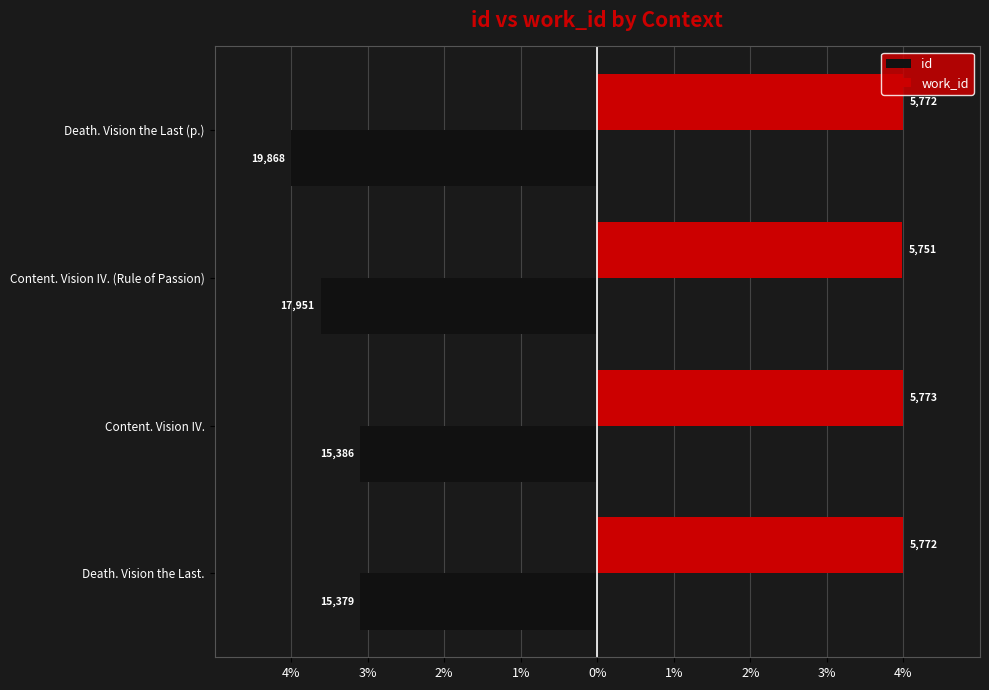

What are all the series names shown in the legend?

id, work_id